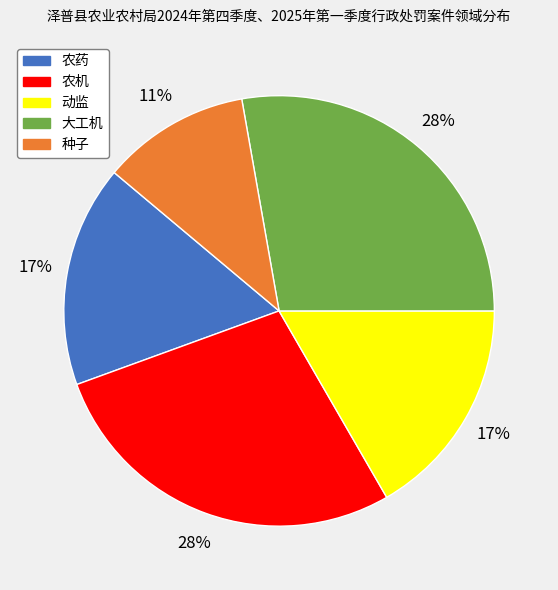

Between 种子 and 大工机, which is larger?

大工机